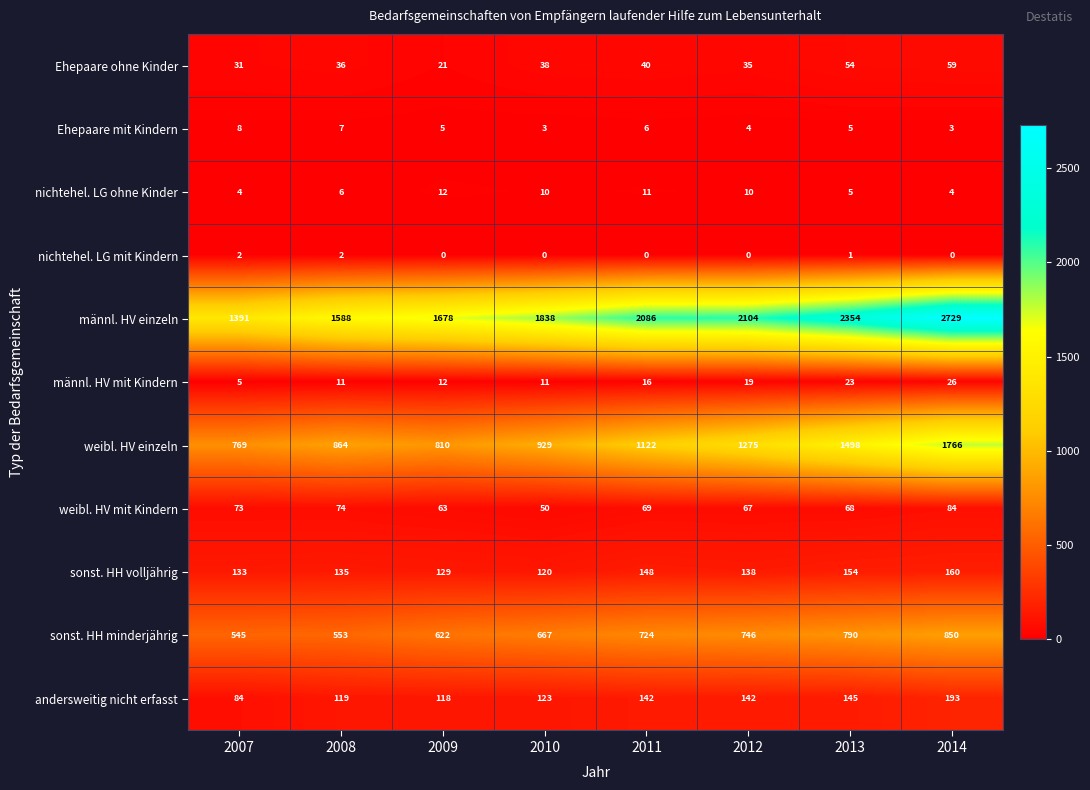

What is the sum of all männl. HV einzeln values?

15768